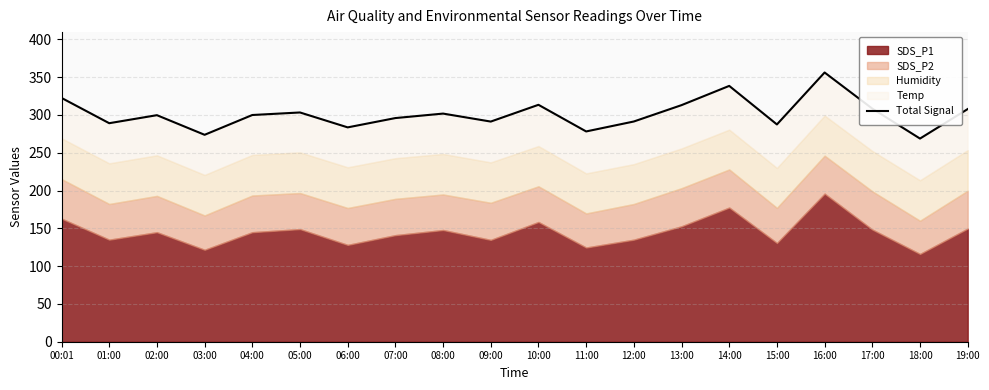

True or false: there are more than 2 points higher than both neighbors.

True